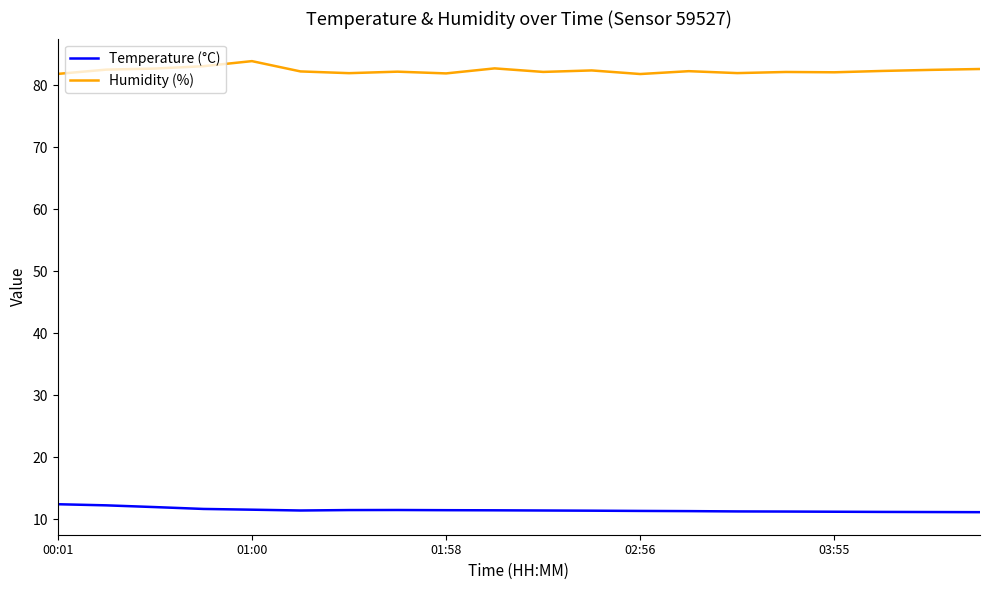

List the series in order of their overall mean, highest first.

Humidity (%), Temperature (°C)